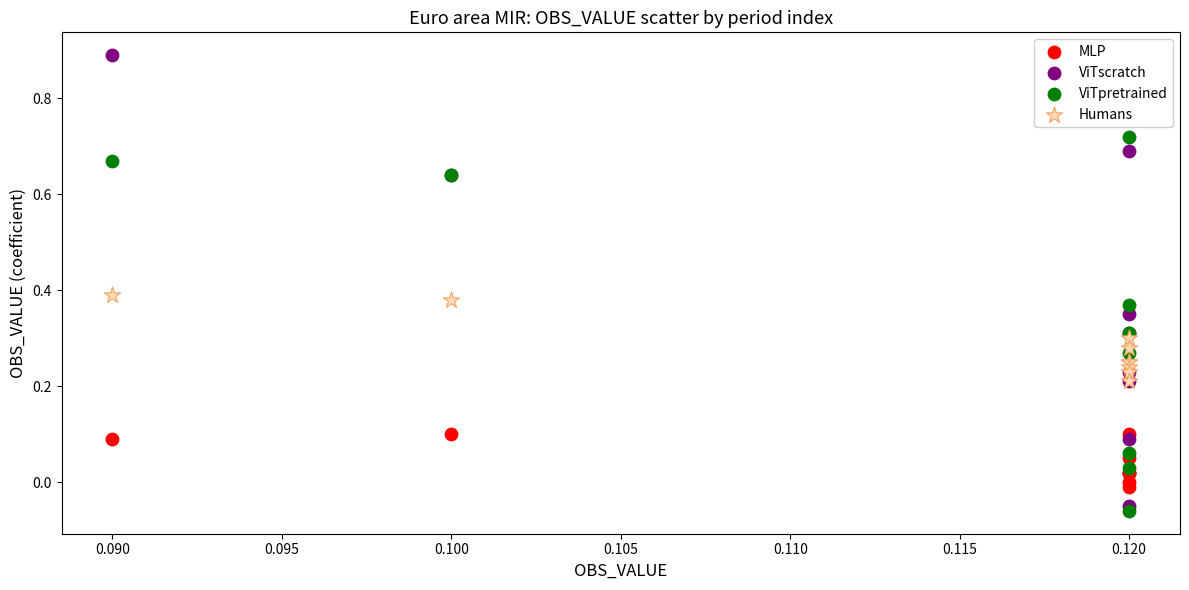

Which series reaches the minimum Y coordinate?

ViTpretrained